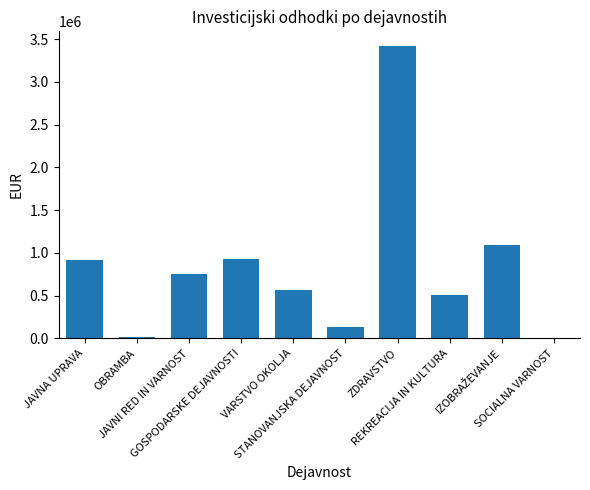

What is the greatest value displayed?

3419901.8